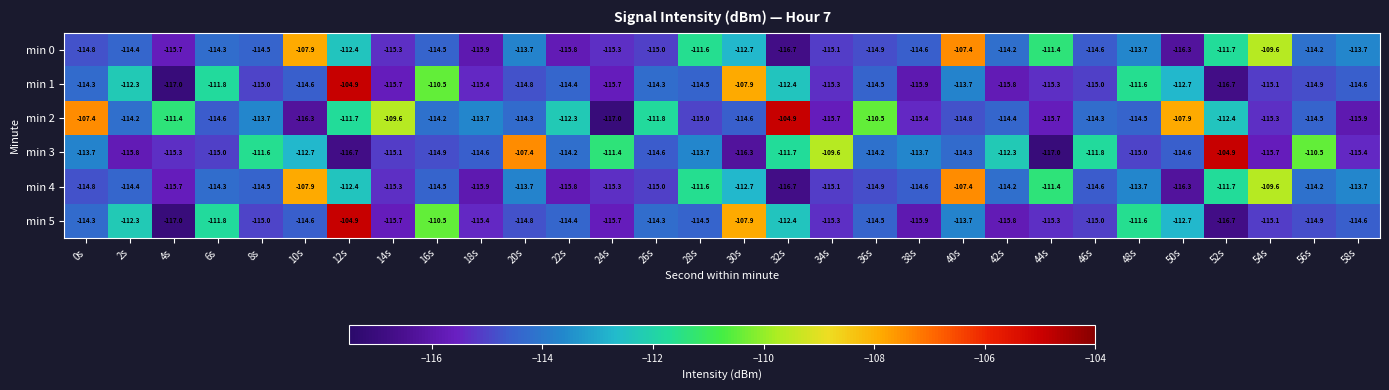

The value of min 0 at 36s is -114.9. True or false?

True